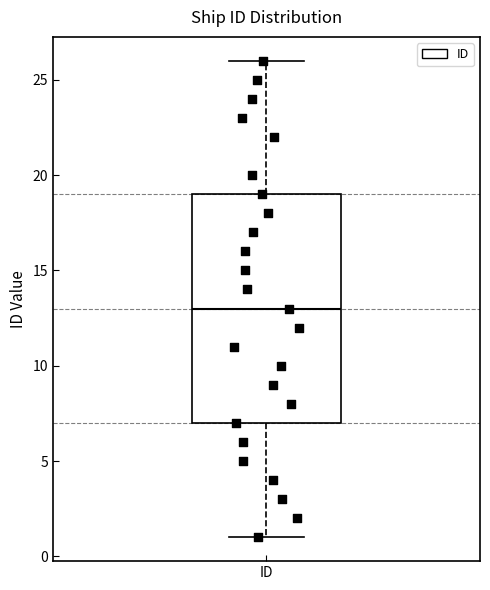

Where is the lower edge of the box for ID on the y-axis? The values are not printed on the chart, so give them approximately, as read against the axis.

7